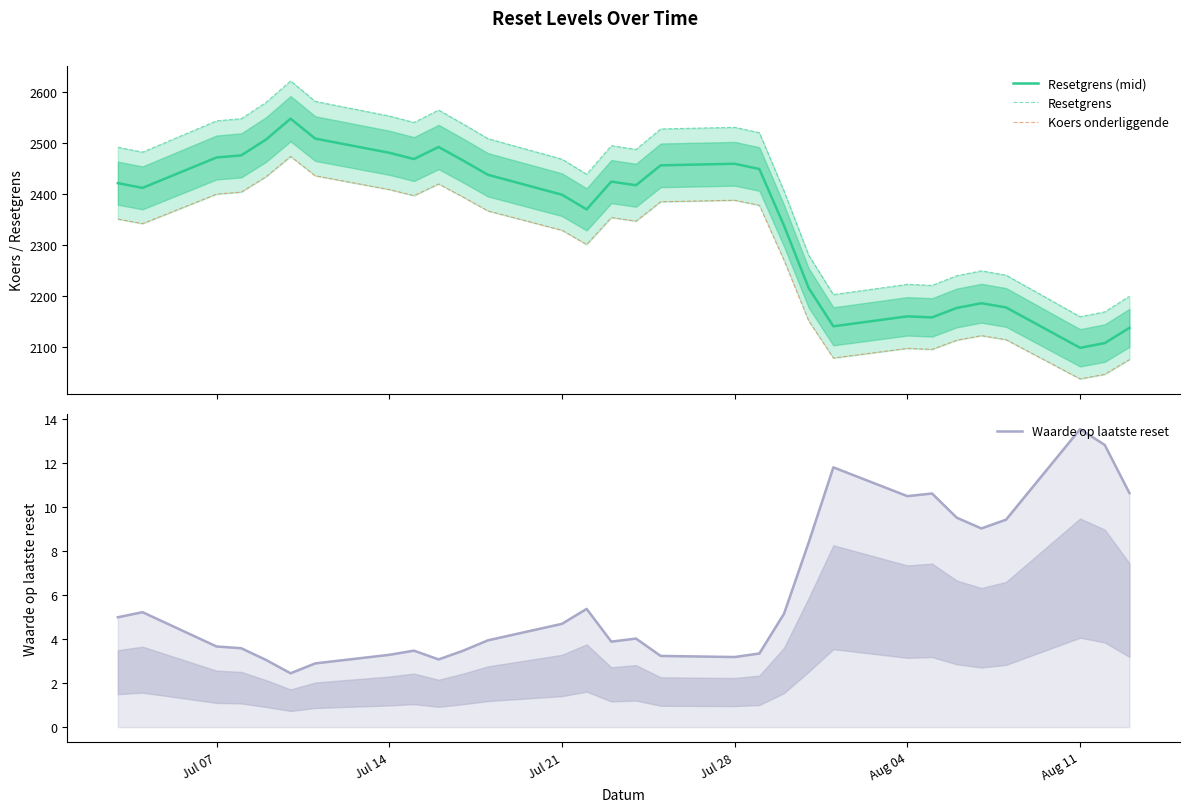

List the series in order of their peak value, lowest first.

Waarde op laatste reset, Koers onderliggende op laatste reset, Resetgrens (midpoint), Resetgrens